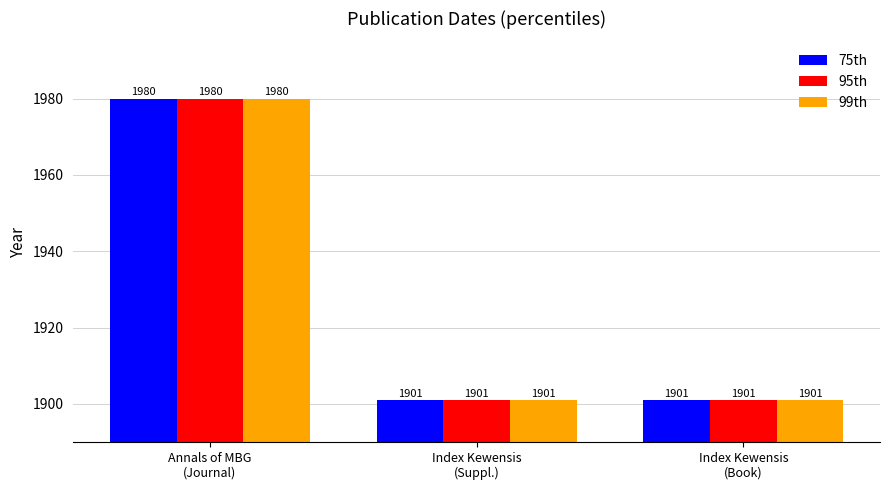

At how many categories does at least one series exceed 1931?

1